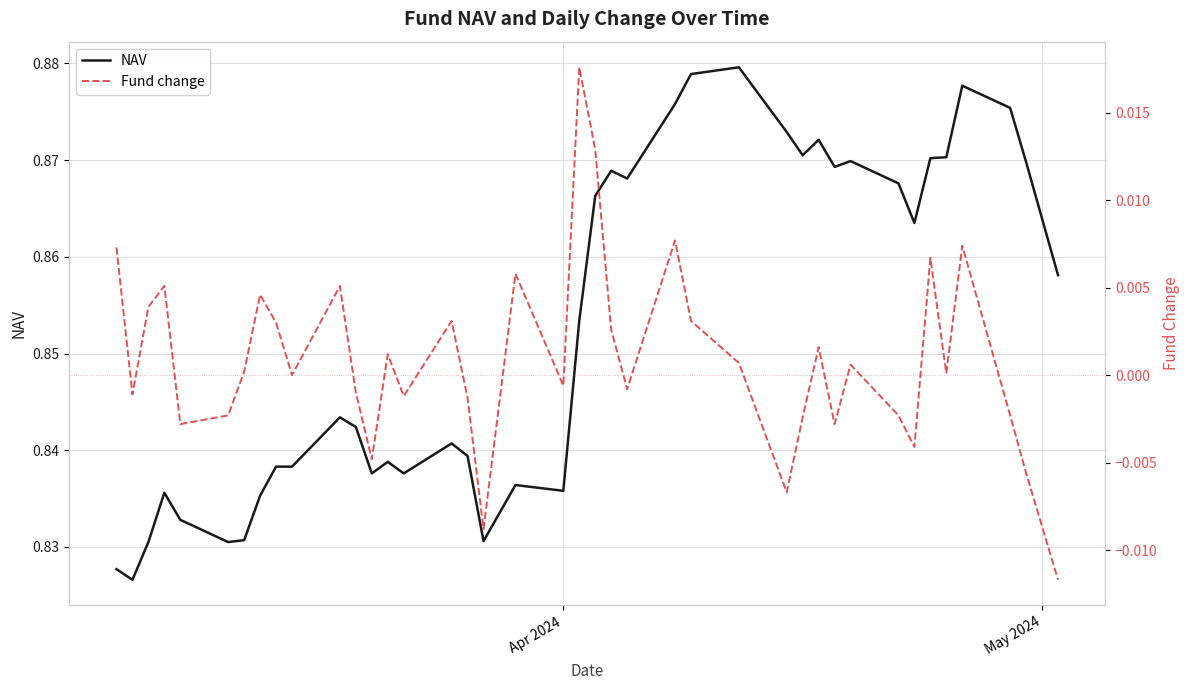

Which series has the widest spread of values?

NAV